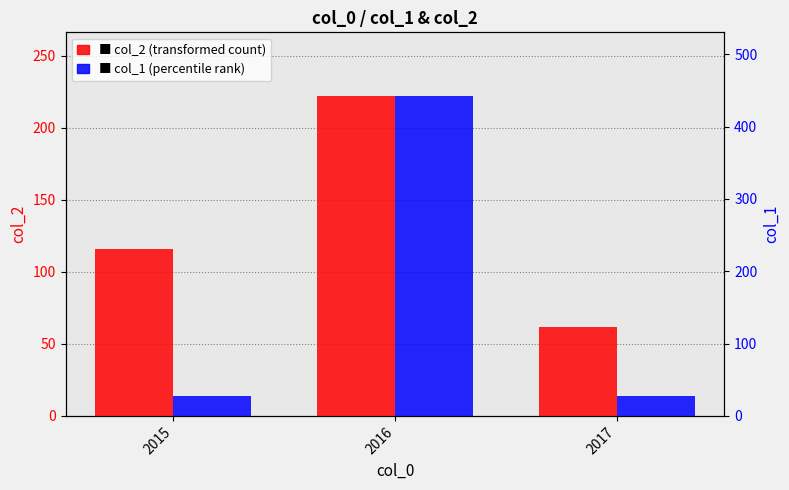

What is the difference between the highest and lowest values at 2015?

89